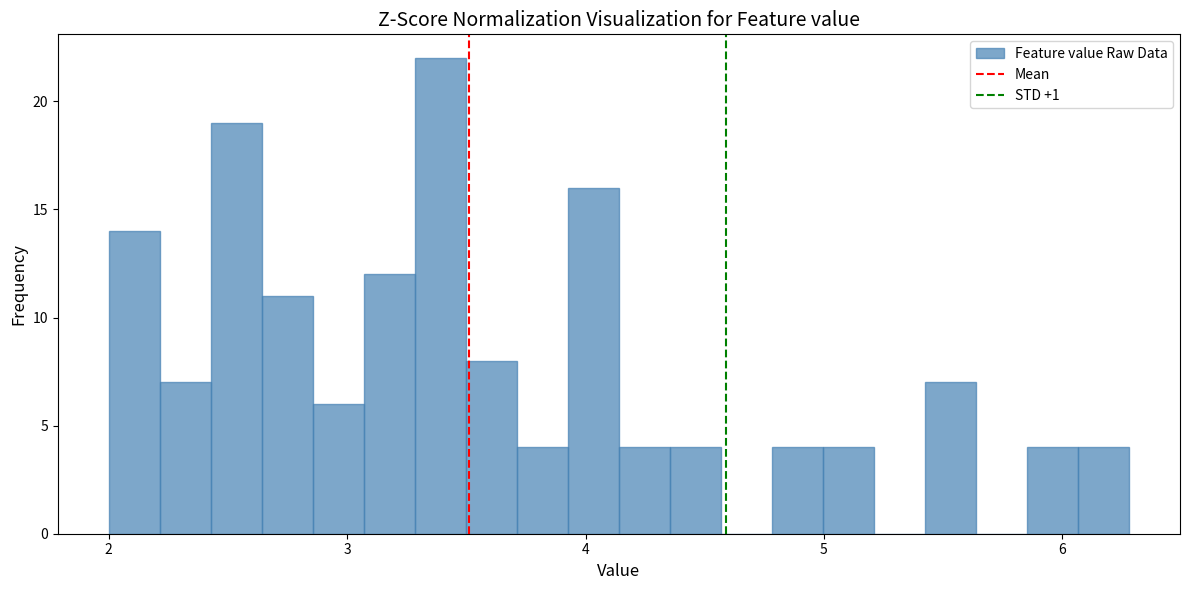

Read against the x-axis, roughly where is the centre of the tallest bar?

3.4